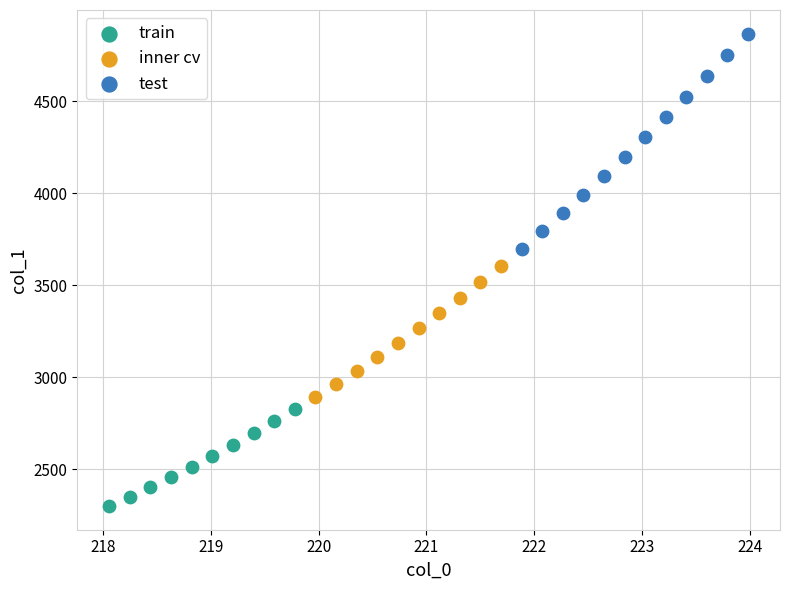

Which series contains the lowest Y value?

train